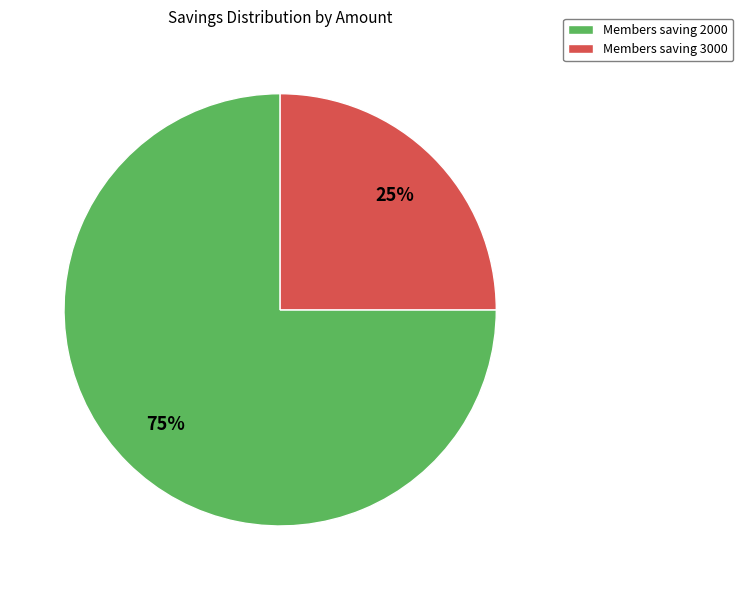

Which category accounts for the majority?

Members saving 2000